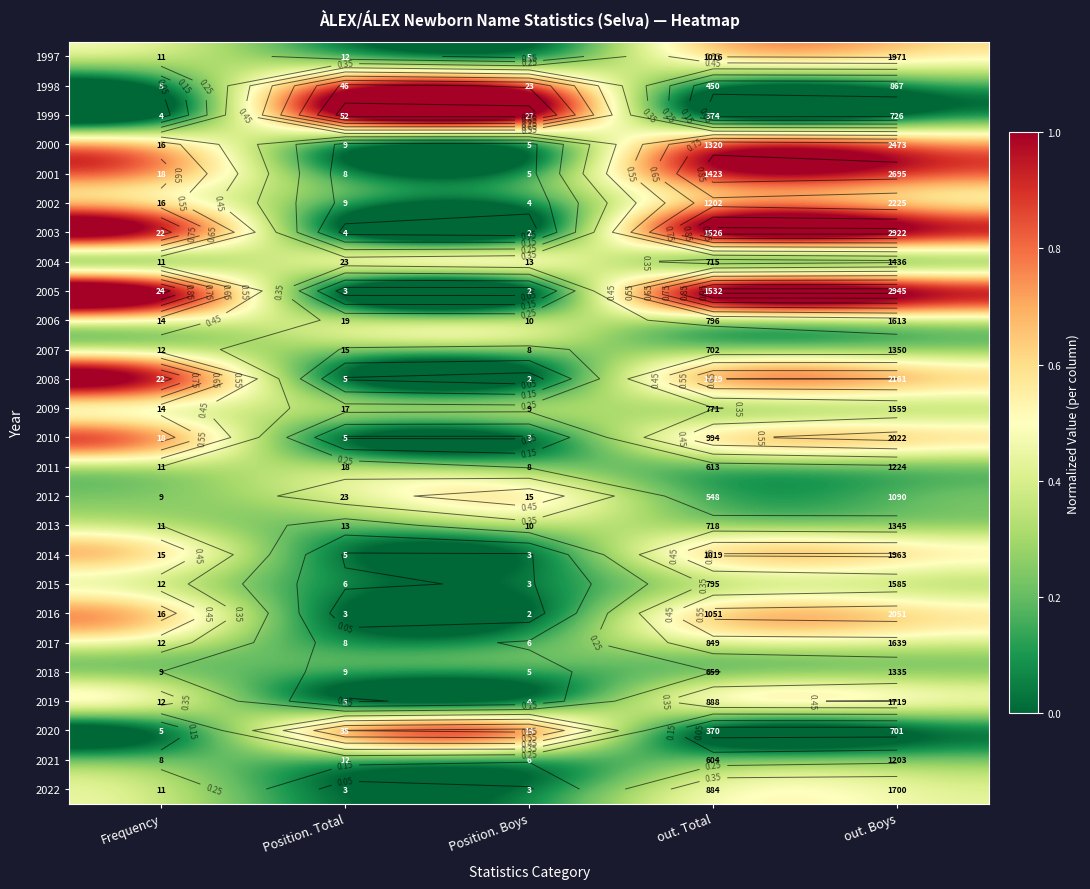

How many data points does each series have?

5